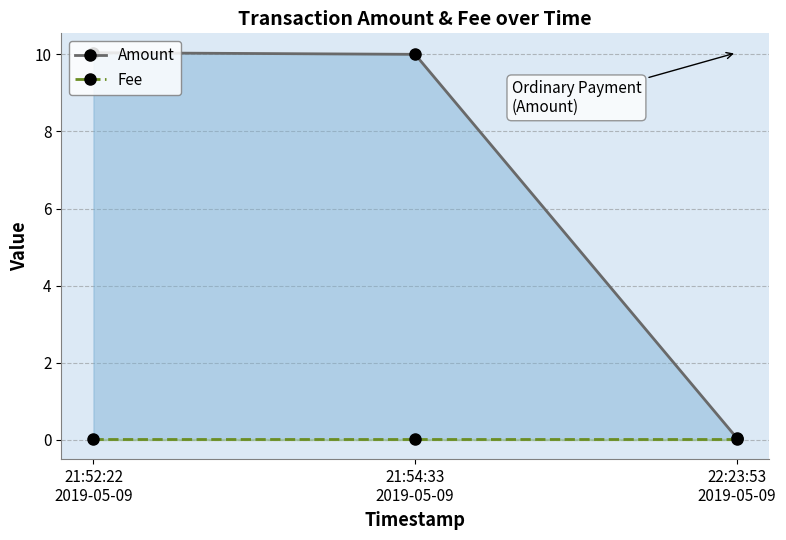

Which category has the lowest value in the Amount series?

22:23:53
2019-05-09